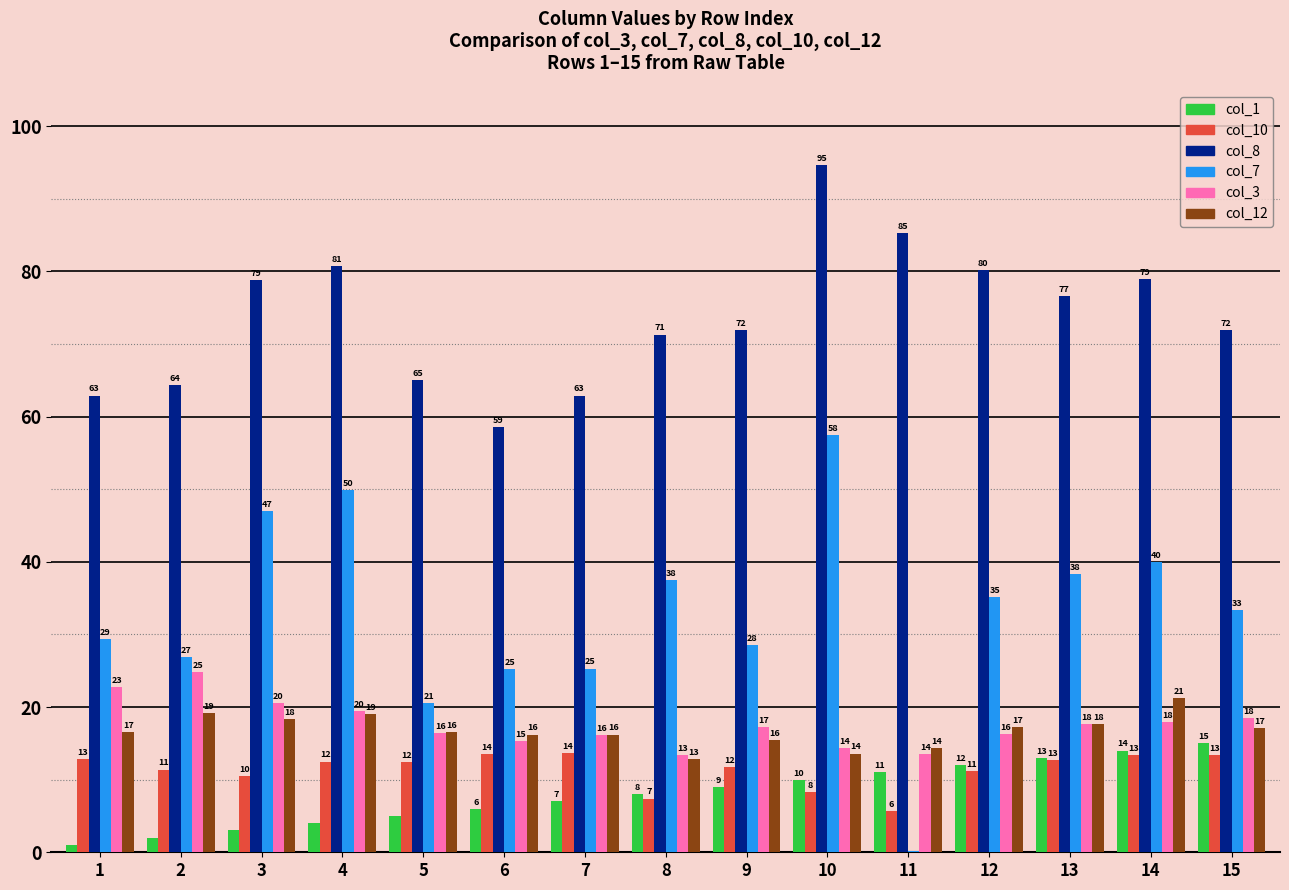

True or false: col_8 has a value of 32.0 at 1.

False